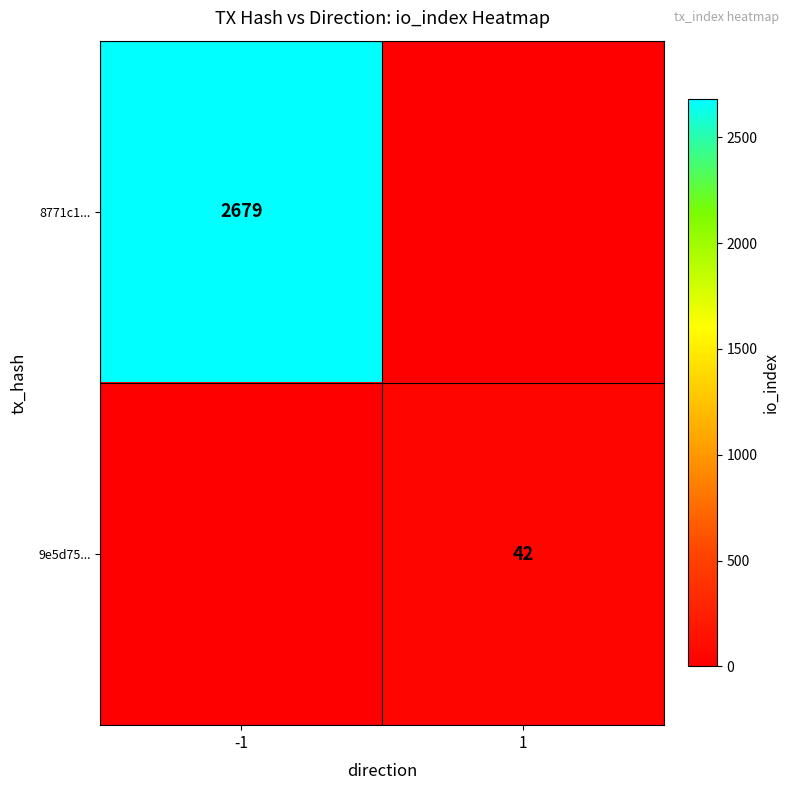

The 8771c1... series shows 694 at -1. True or false?

False